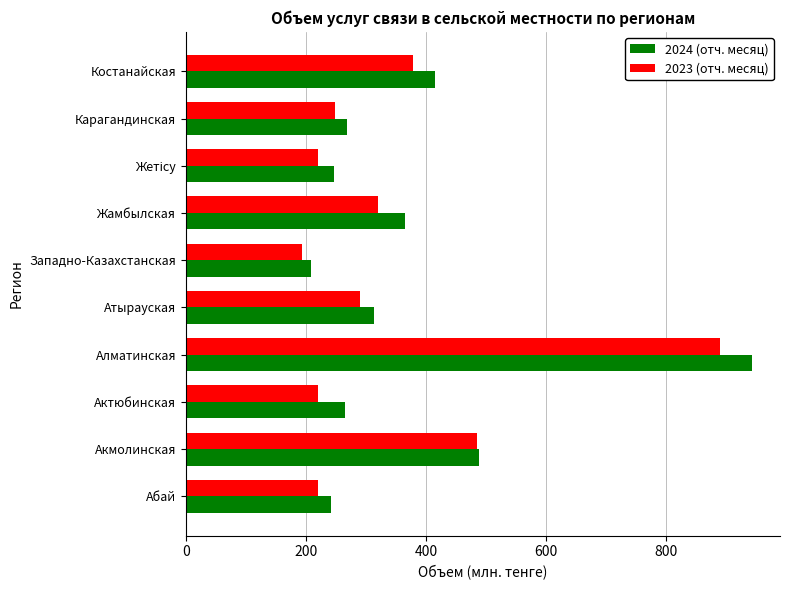

Which series has the widest spread of values?

2024 (отч. месяц)